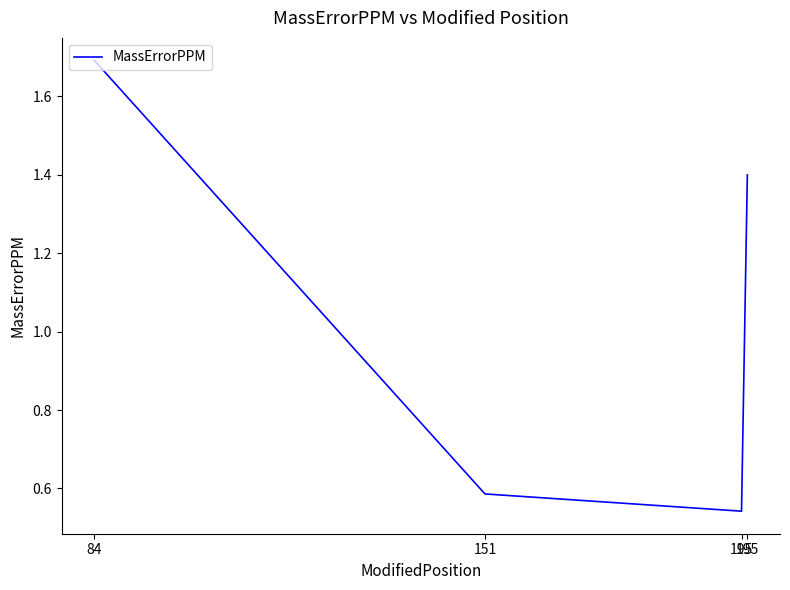

What is the ratio of the value at 195 to the value at 84?

0.3